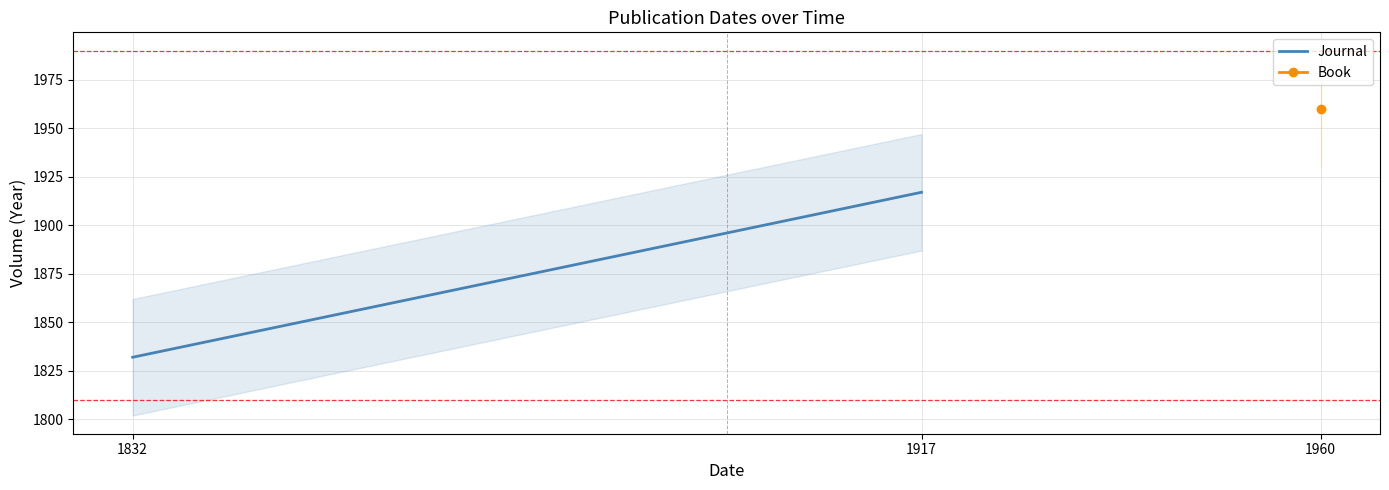

At which label is the value closest to 1874?

1832